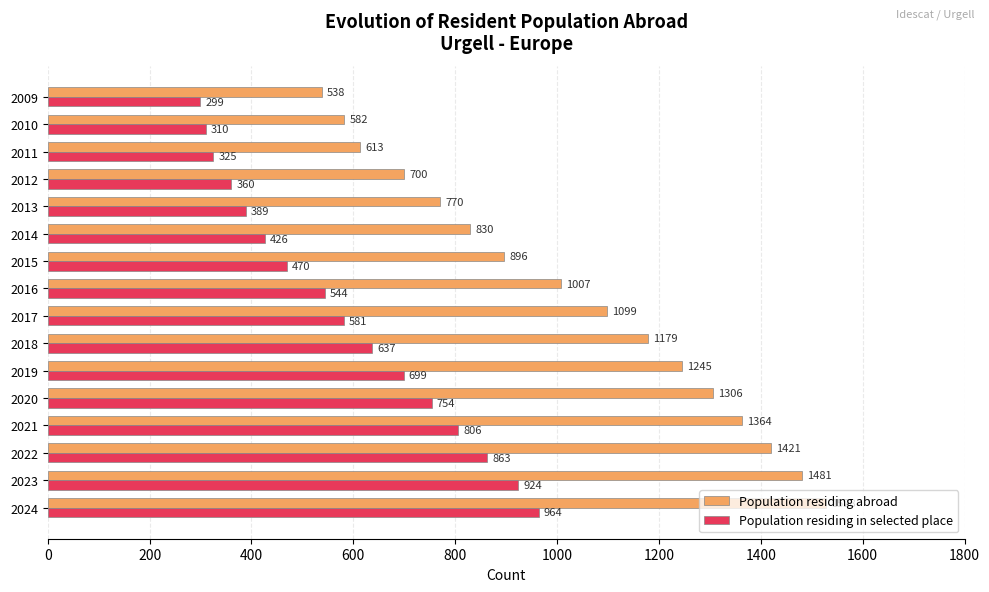

The value of Population residing in selected place at 2014 is 755. True or false?

False